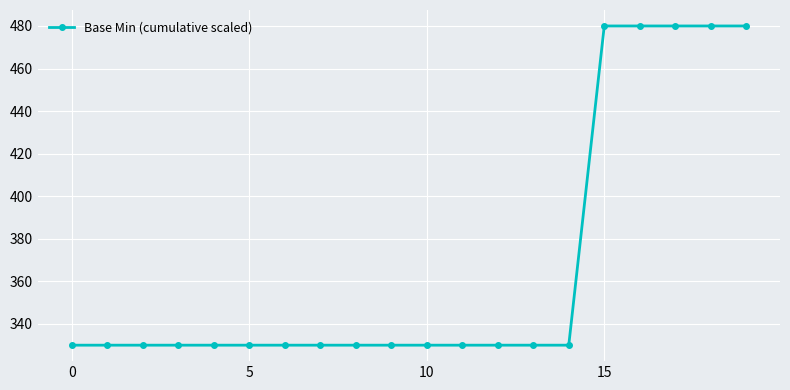

What is the smallest value displayed?

330